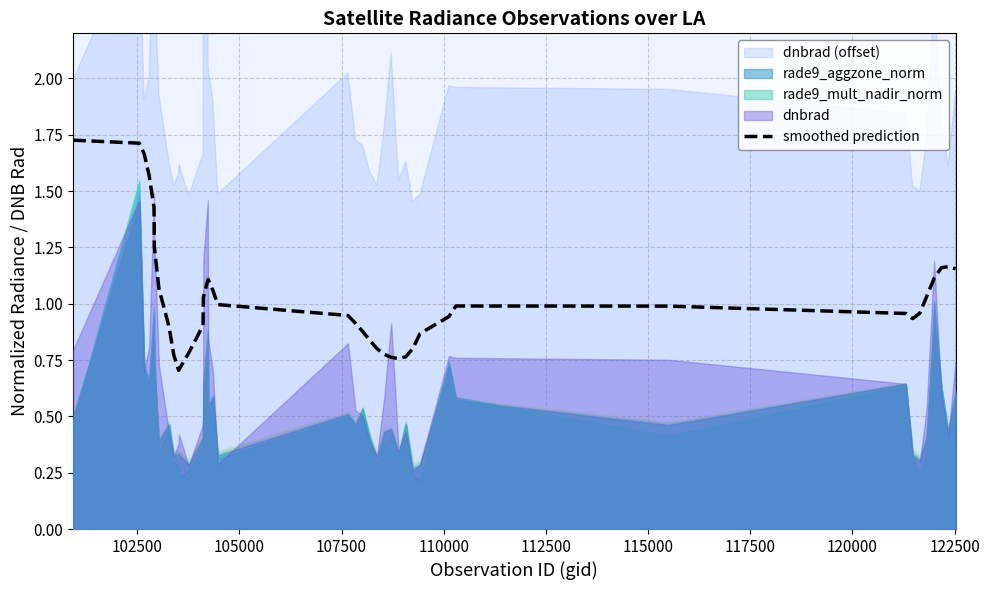

What is the average value?

1.0